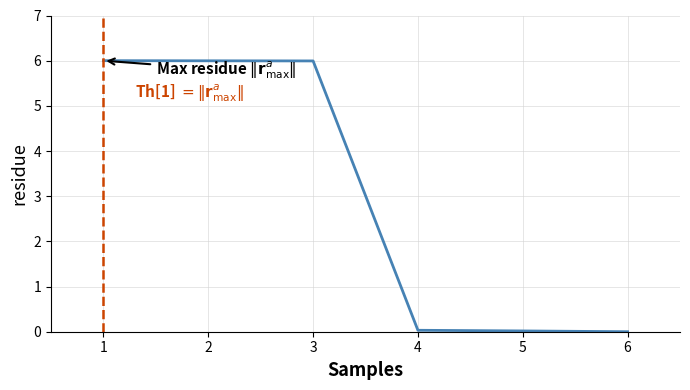

True or false: there are more than 2 points higher than both neighbors.

False